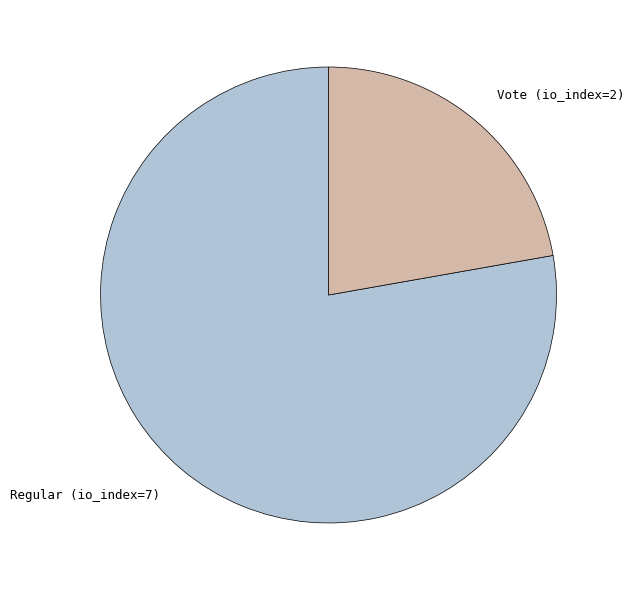

What is the ratio of the value at Regular (io_index=7) to the value at Vote (io_index=2)?

3.5